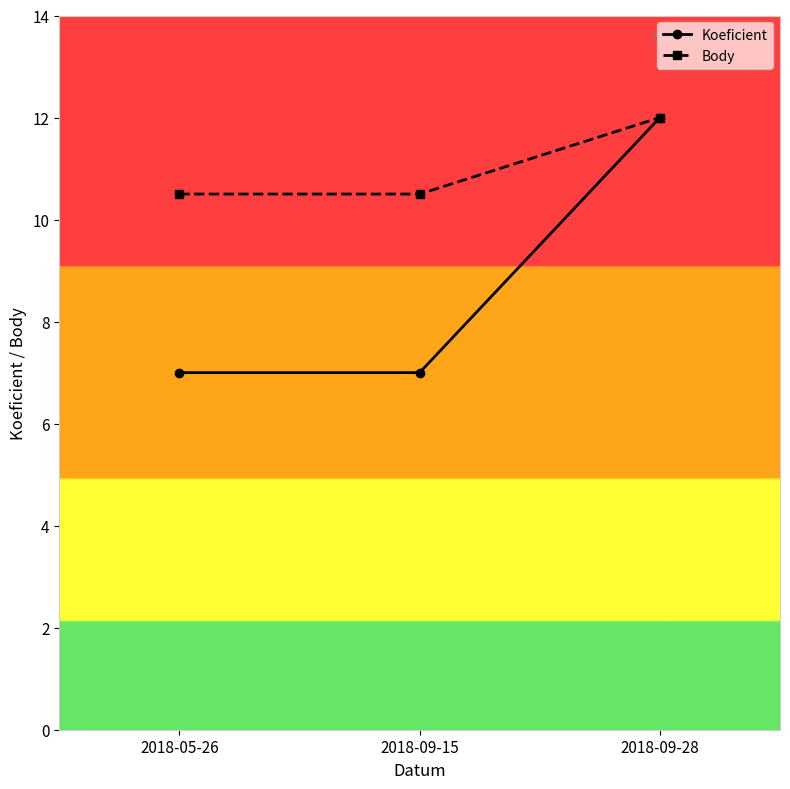

What is the value of the Koeficient point at the 3rd from the left?

12.0